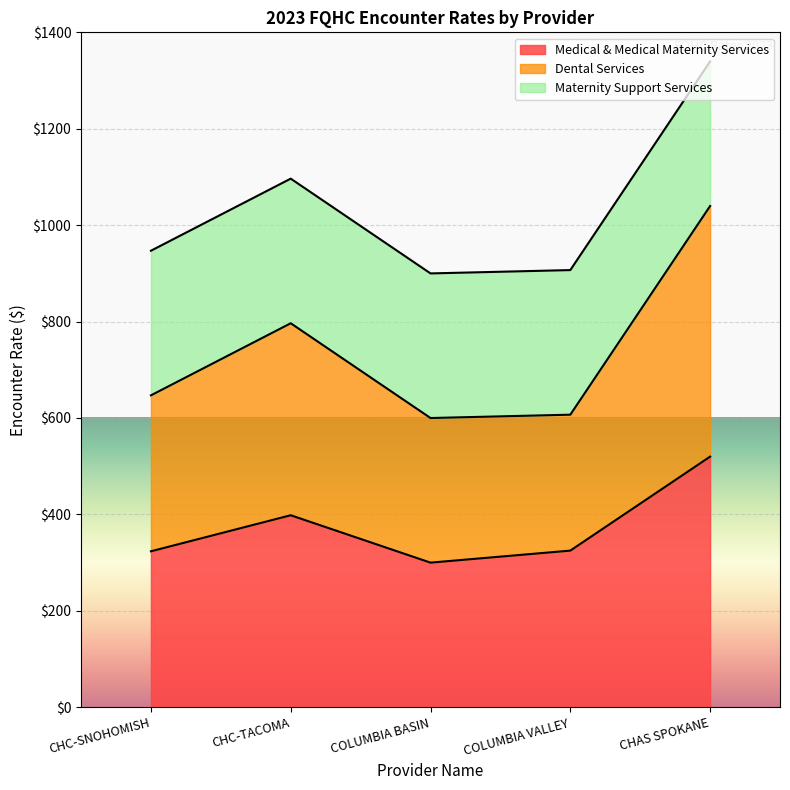

Is it true that Medical & Medical Maternity Services equals 324.9 at COLUMBIA VALLEY?

True